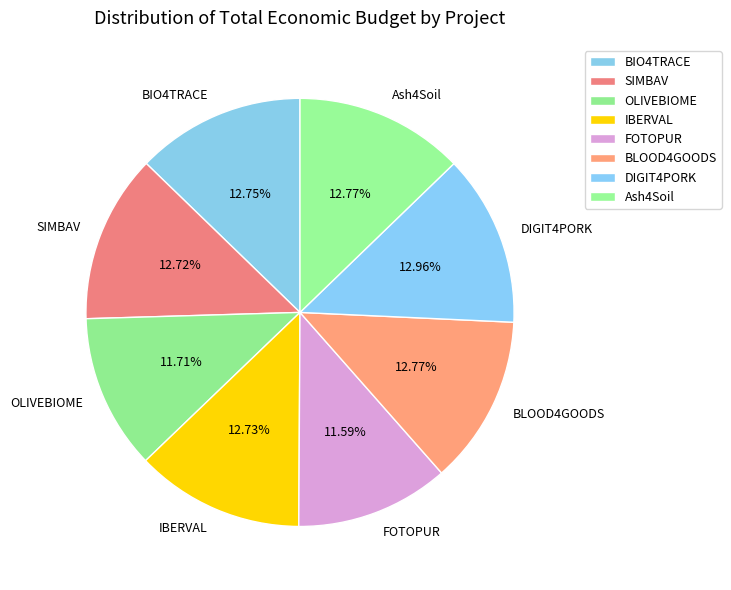

Count the number of slices in the pie.

8